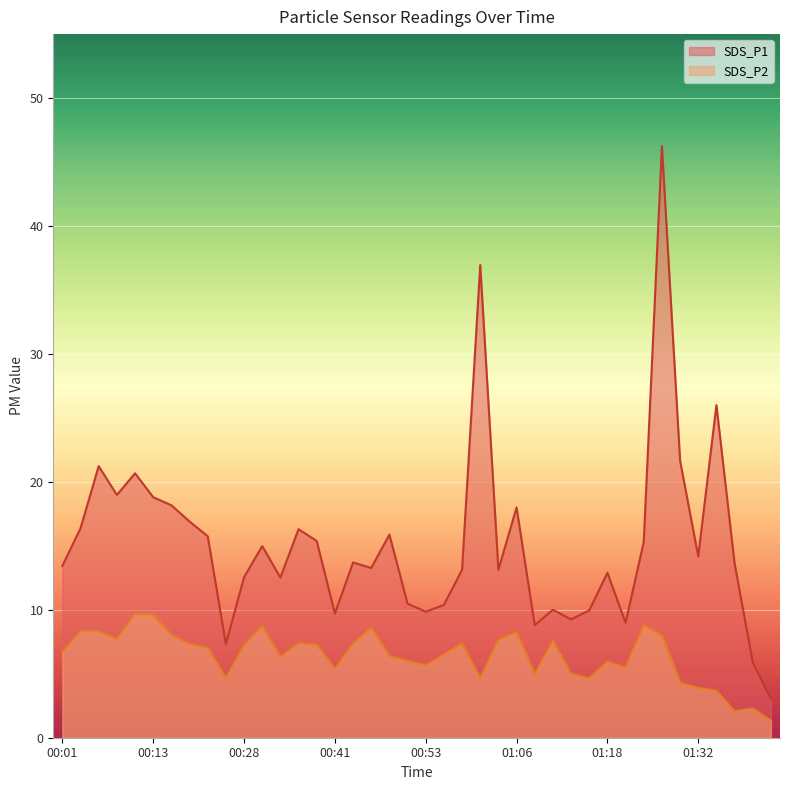

Where does the SDS_P1 series first go above 13?

00:01